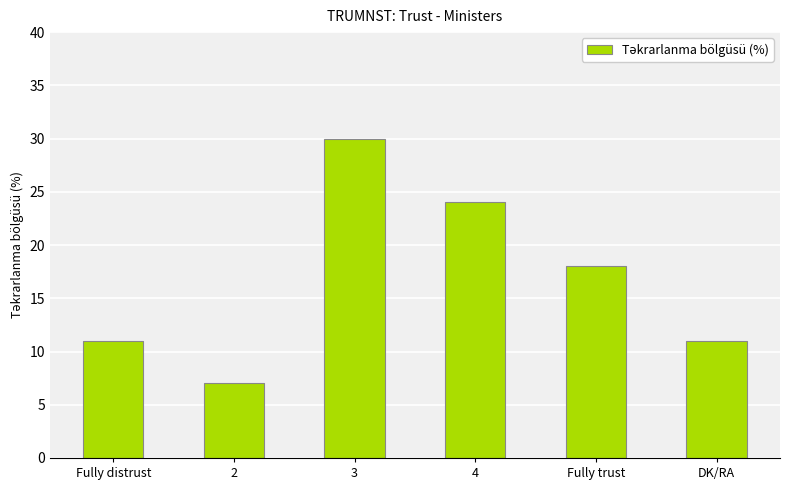

What is the label of the 1st bar from the right?

DK/RA